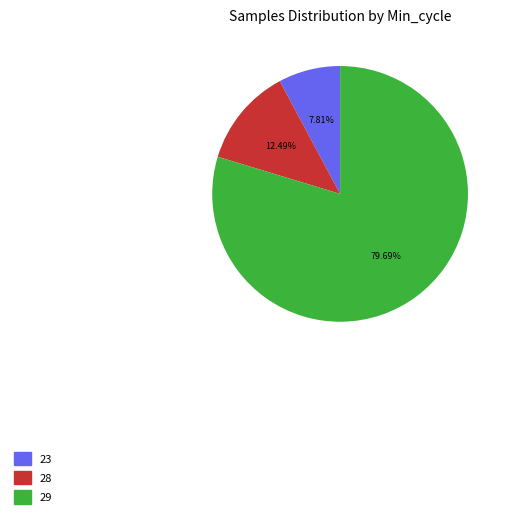

What is the ratio of the value at 29 to the value at 28?

6.4